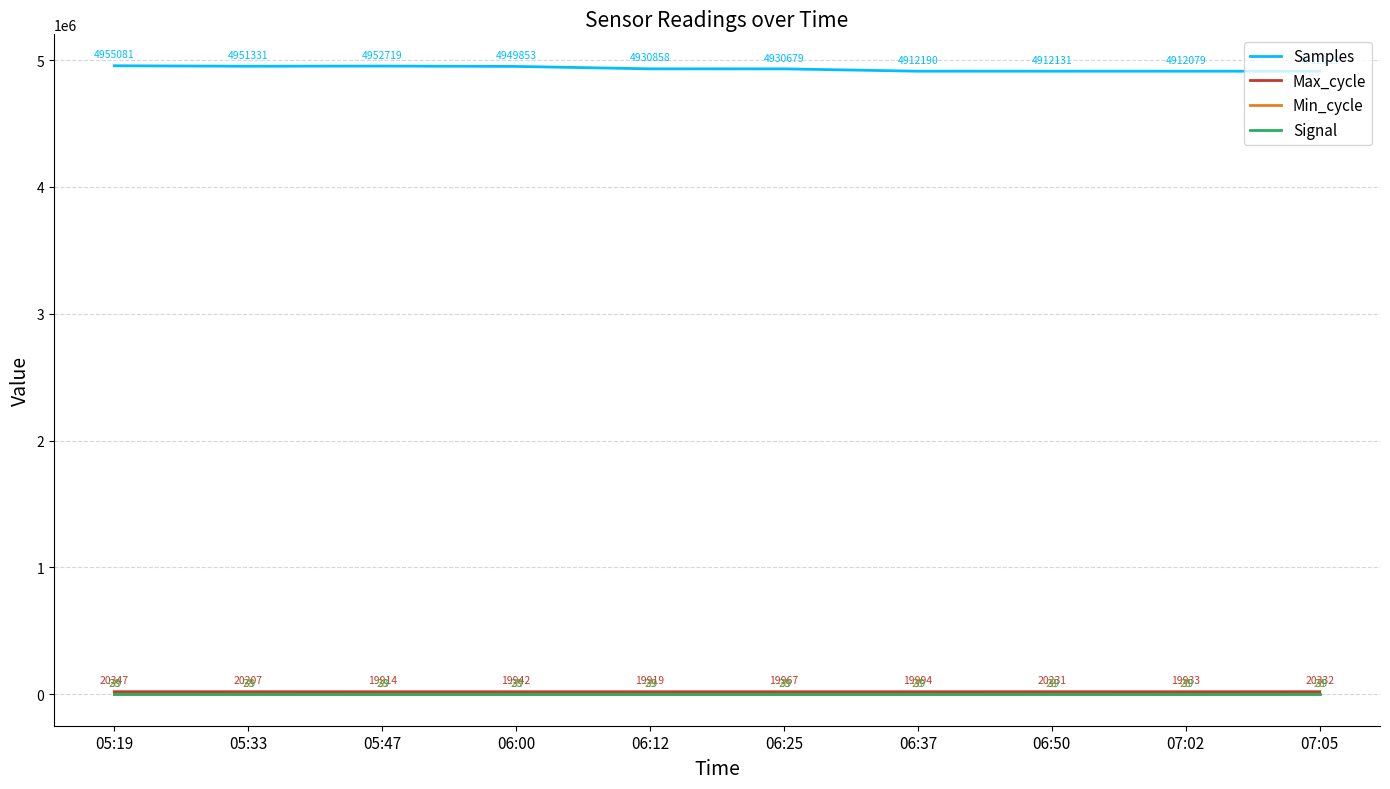

What is the total value across all series at 06:50?

4932351